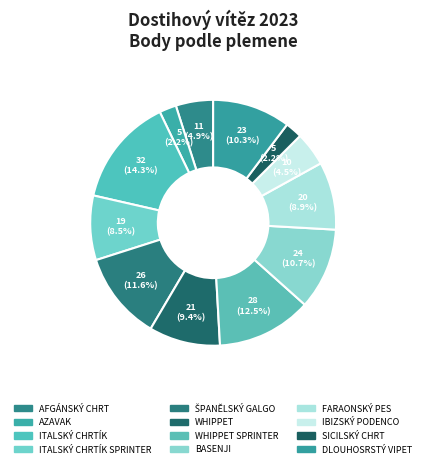

Count the number of slices in the pie.

12